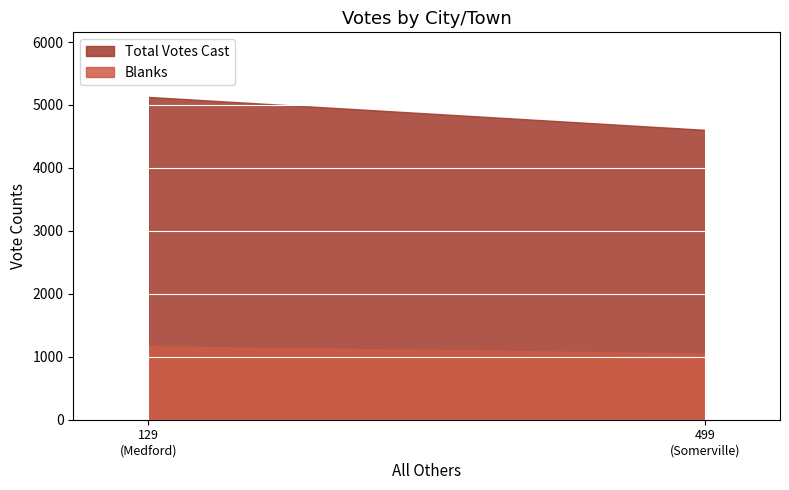

Which series has the largest total across all categories?

Total Votes Cast